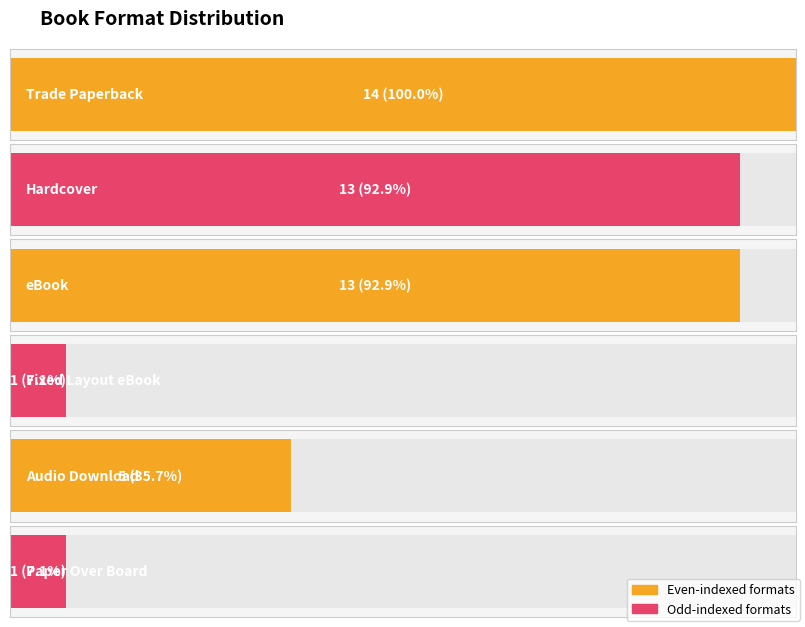

What is the maximum value shown in the chart?

14